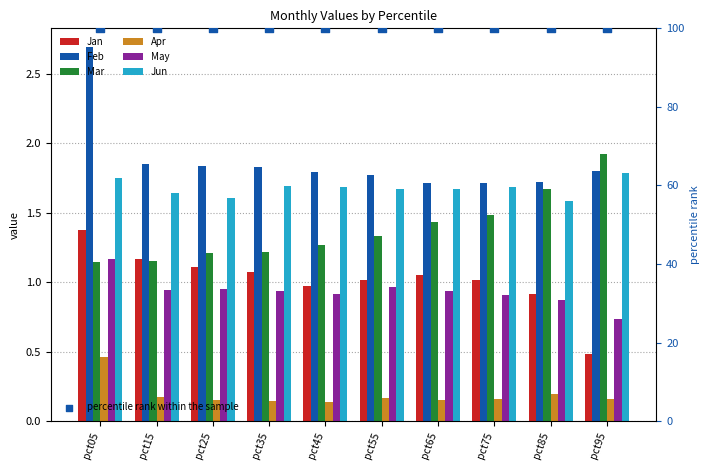

Which series contains the lowest Y value?

Apr